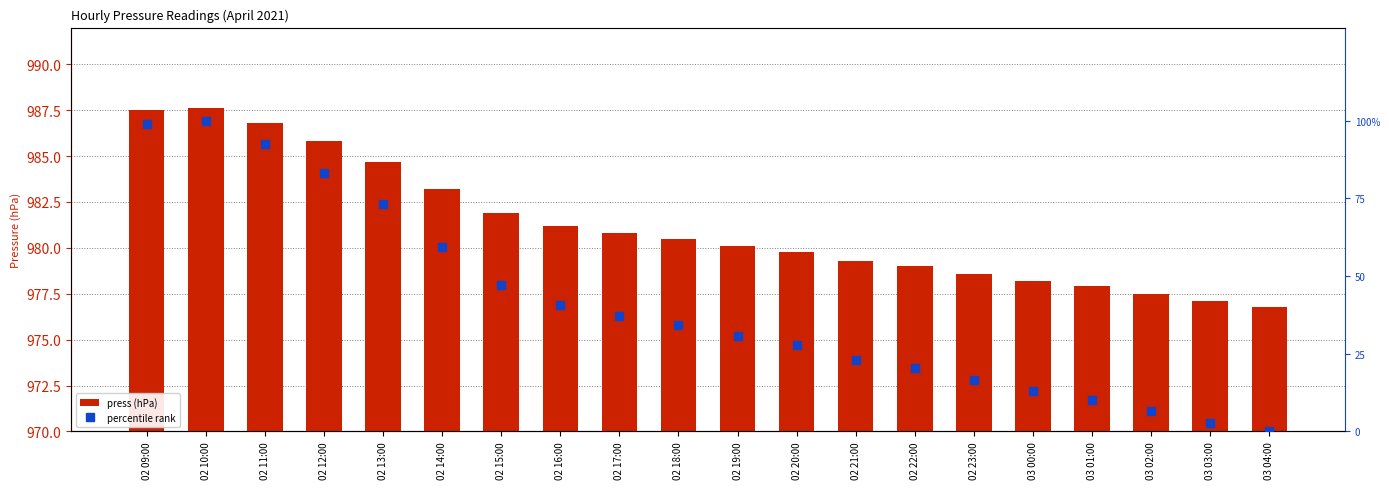

What is the sum of all press (hPa) values?

19624.3